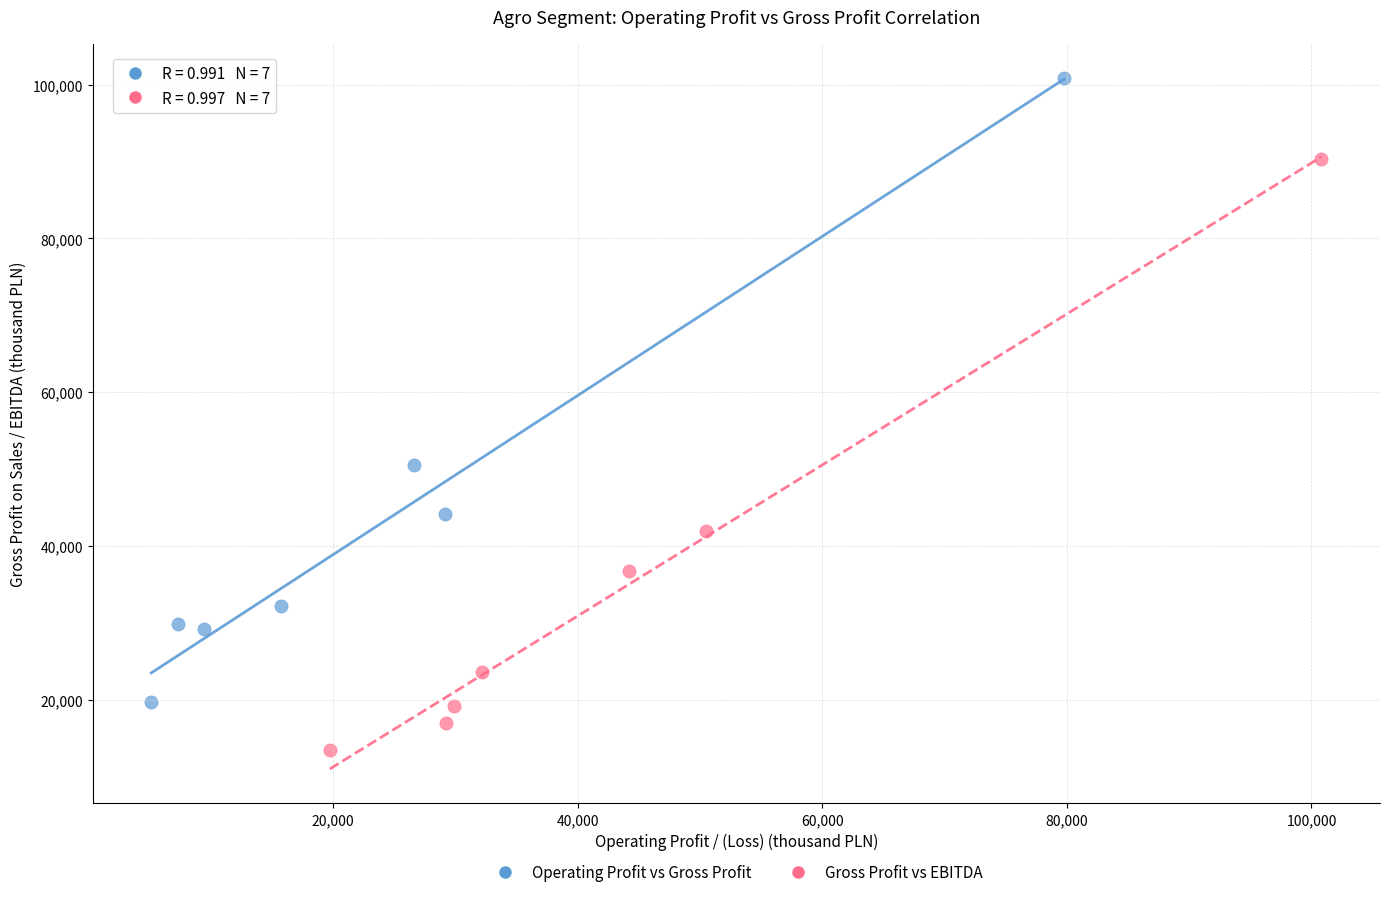

Which series contains the highest Y value?

Operating Profit vs Gross Profit